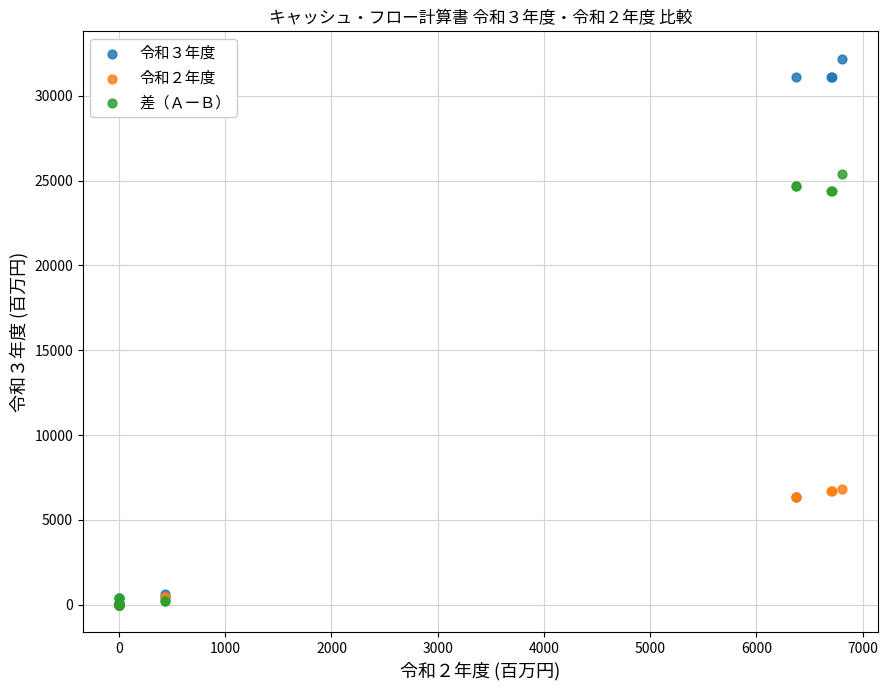

What are all the series names shown in the legend?

令和３年度, 令和２年度, 差（ＡーＢ）